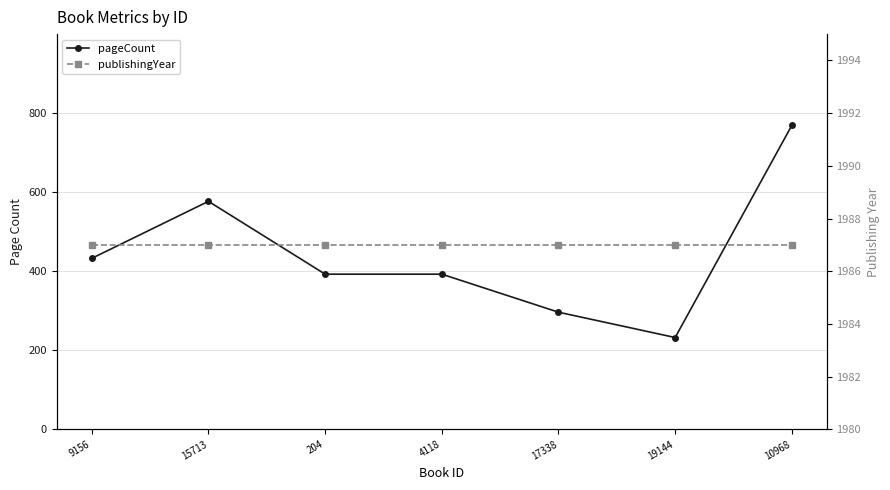

Which label corresponds to the smallest value in the chart?

19144